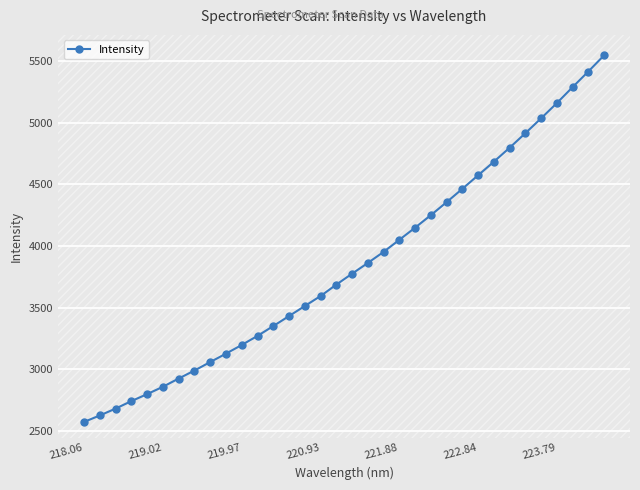

True or false: Intensity has a value of 5158.1 at 223.79.

True